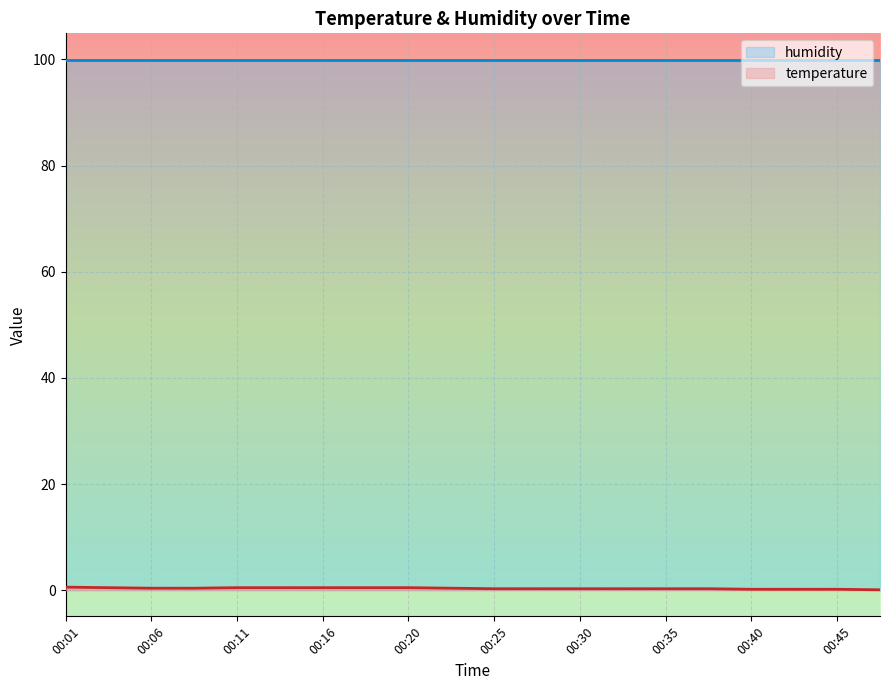

How many lines are shown in the chart?

2